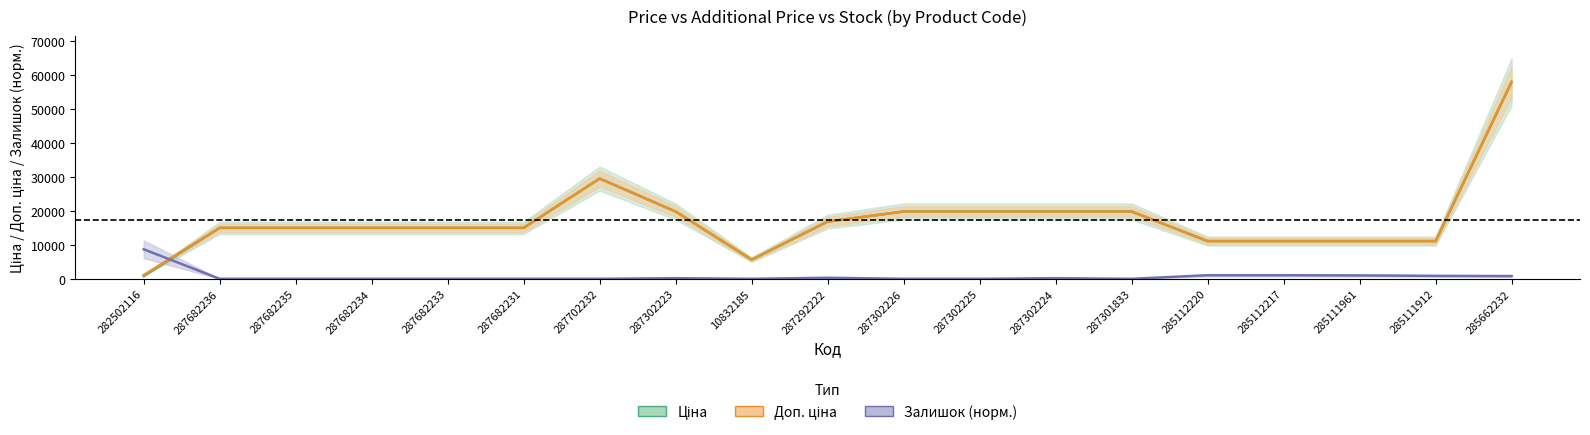

Count the number of data series in this chart.

3